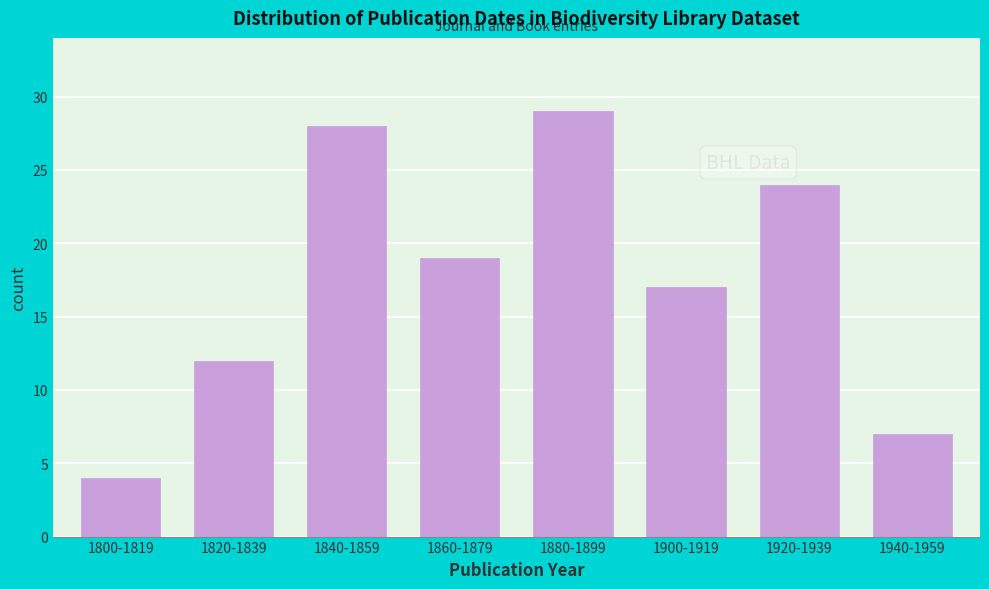

Reading right to left, list all the values displayed in this chart.

7	24	17	29	19	28	12	4